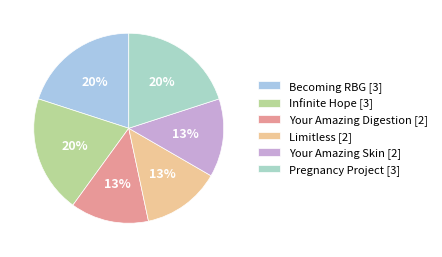

True or false: Infinite Hope accounts for 20% of the total.

True